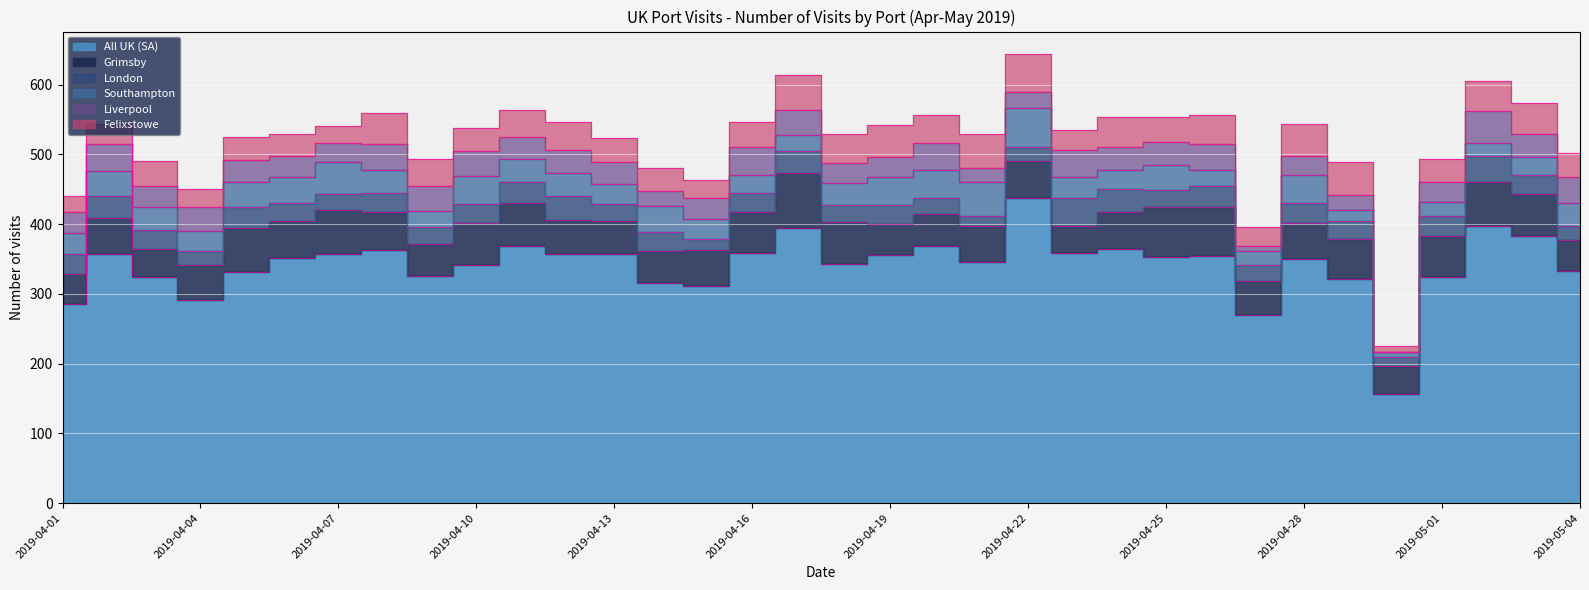

Rank the series by their maximum value, from lowest to highest.

London, Liverpool, Felixstowe, Southampton, Grimsby, All UK (SA)